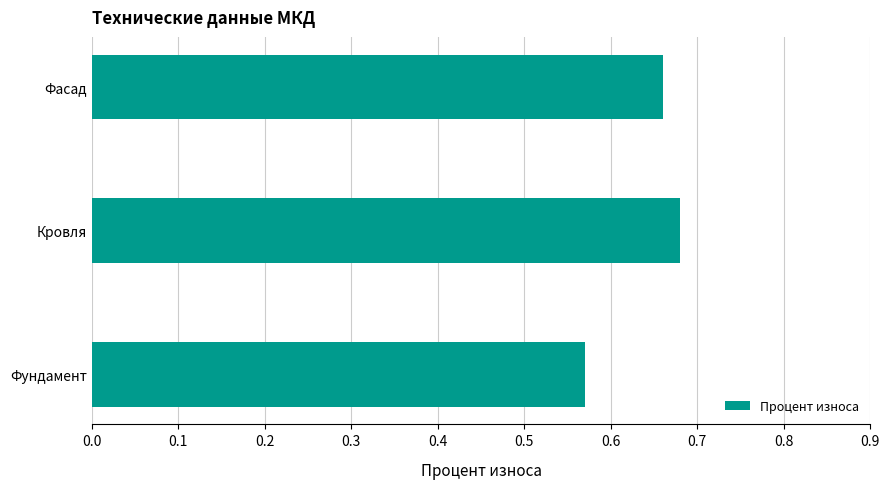

True or false: the data shows 1.1 at Фасад.

False